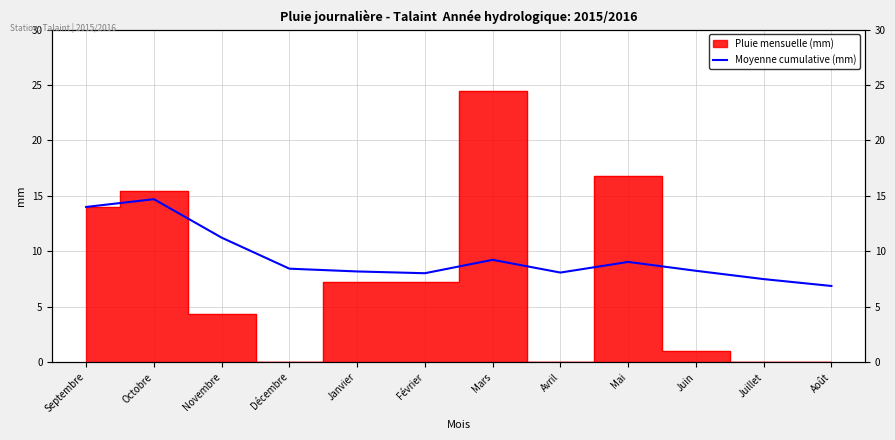

Does the chart display data point markers on the line(s)?

No